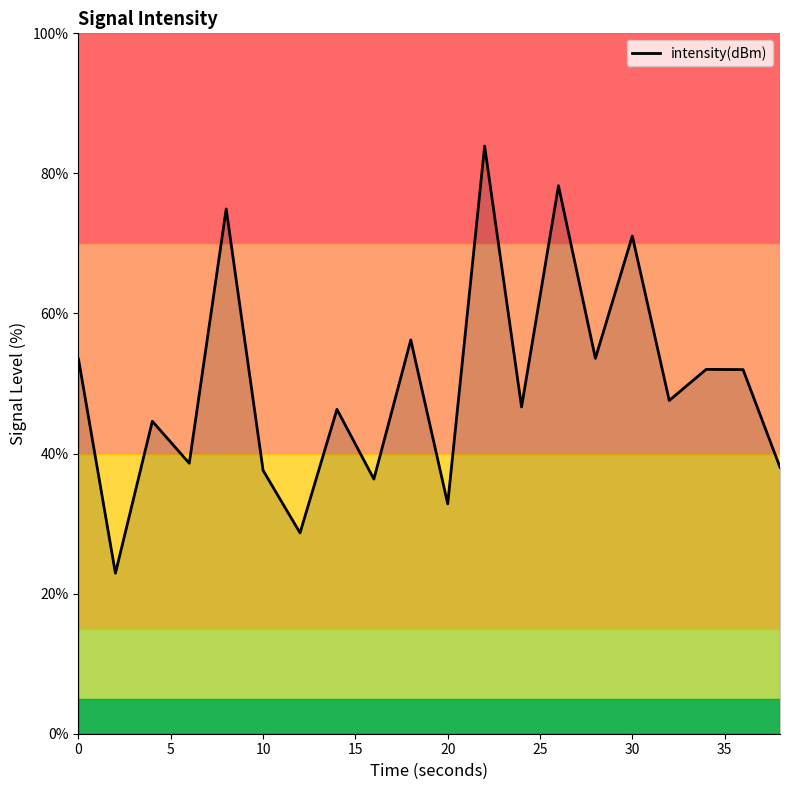

What is the maximum value shown in the chart?

83.9